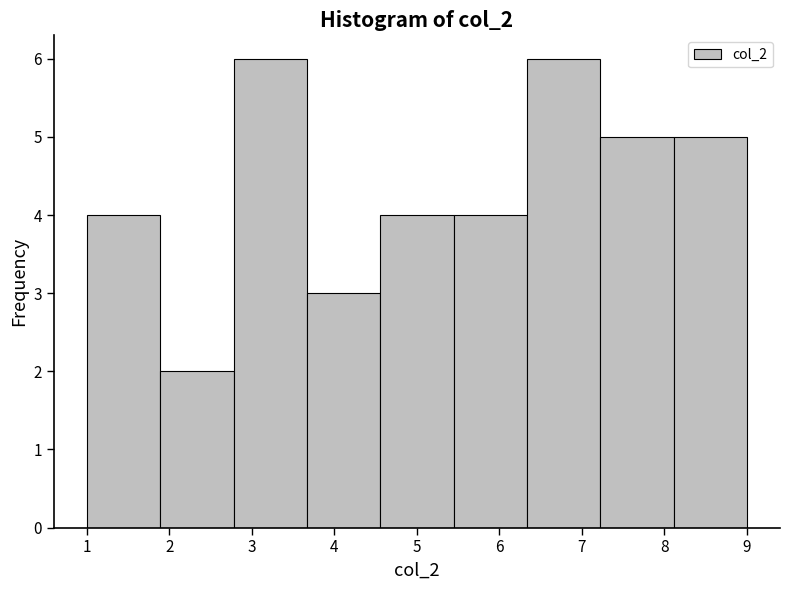

Reading left to right, list every bar in this chart as the range it spans on the x-axis followed by its height. Neither the bar edges nor the heights are printed on the chart, so give them approximately, as read against the axes.

1.0 to 1.9: 4
1.9 to 2.8: 2
2.8 to 3.7: 6
3.7 to 4.6: 3
4.6 to 5.4: 4
5.4 to 6.3: 4
6.3 to 7.2: 6
7.2 to 8.1: 5
8.1 to 9.0: 5